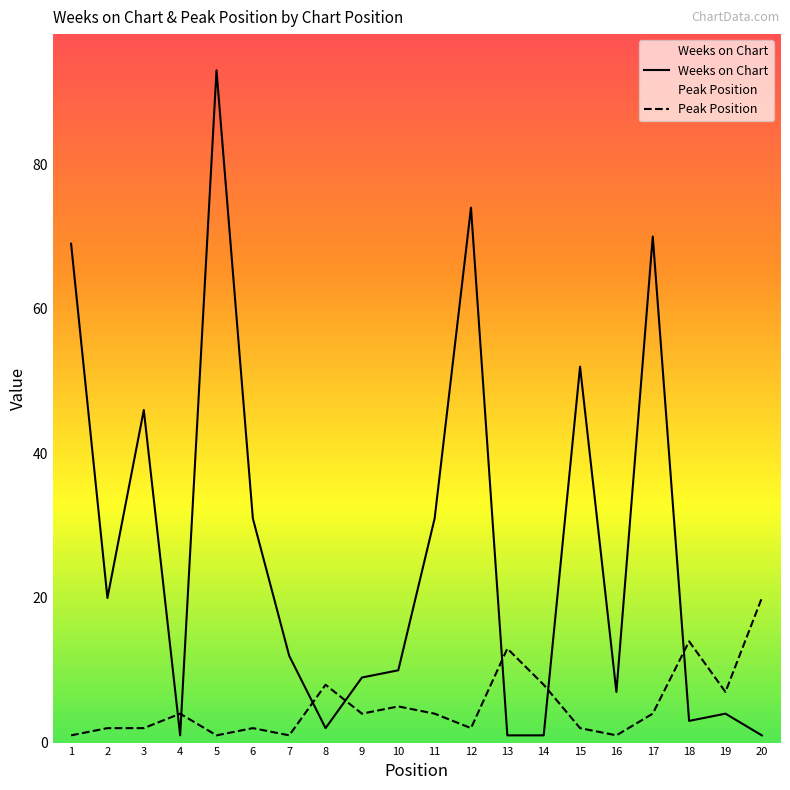

List the series in order of their peak value, lowest first.

Peak Position, Weeks on Chart